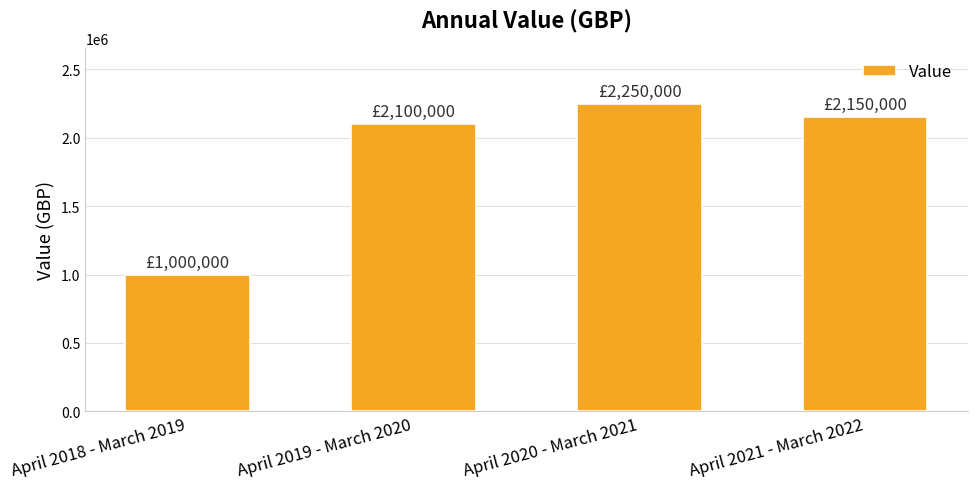

What is the label of the 1st bar from the right?

April 2021 - March 2022